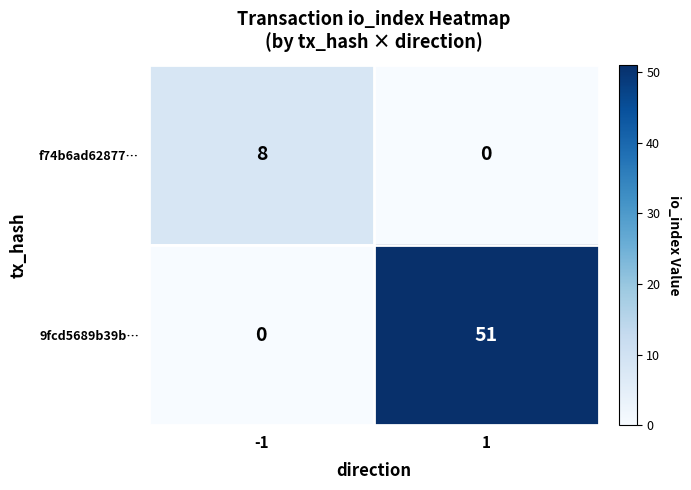

At 1, list the series in order from largest to smallest.

9fcd5689b39b…, f74b6ad62877…